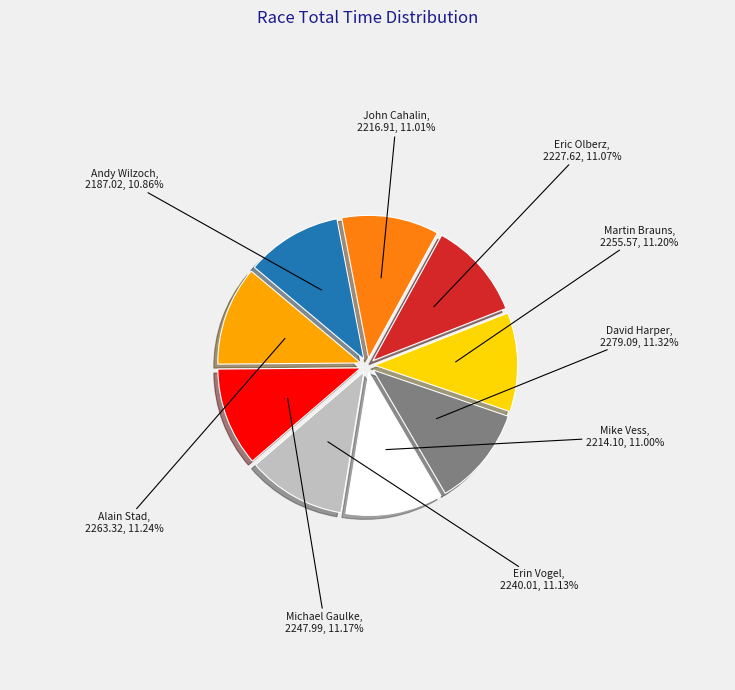

Does any single category account for the majority?

No